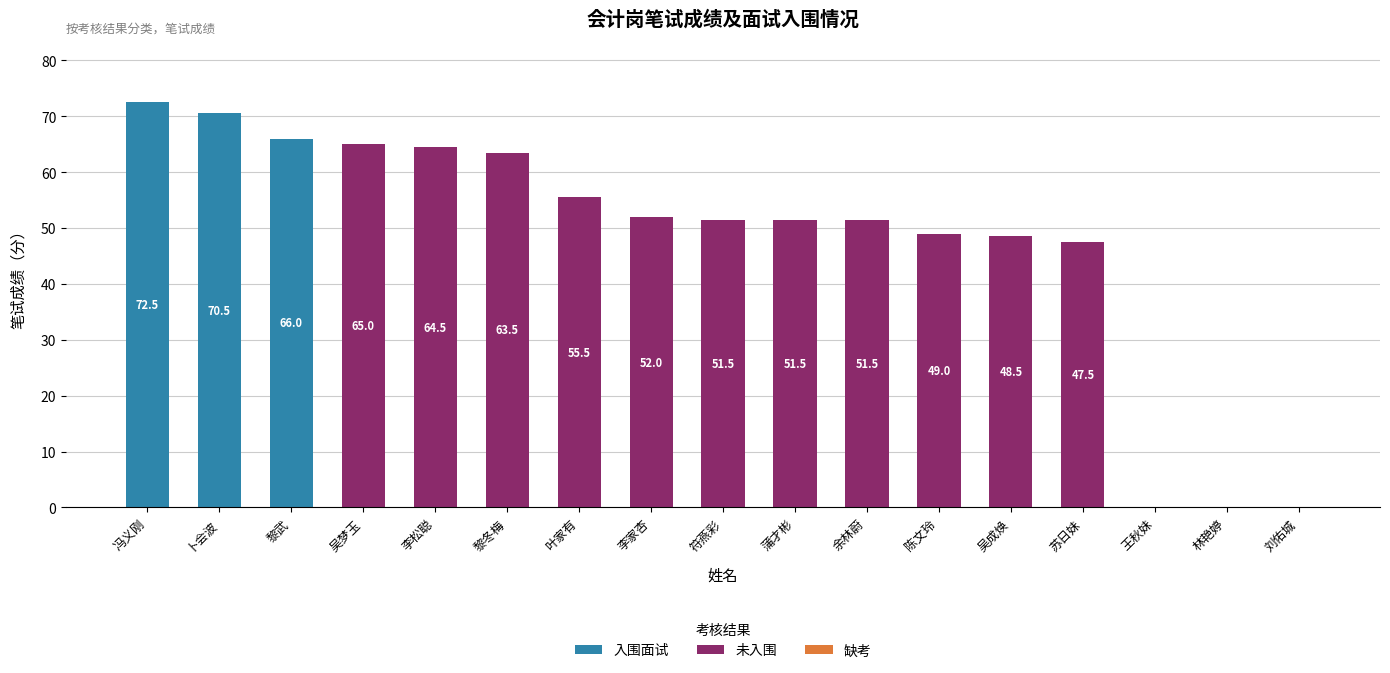

What is the total value across all series at 黎冬梅?

63.5